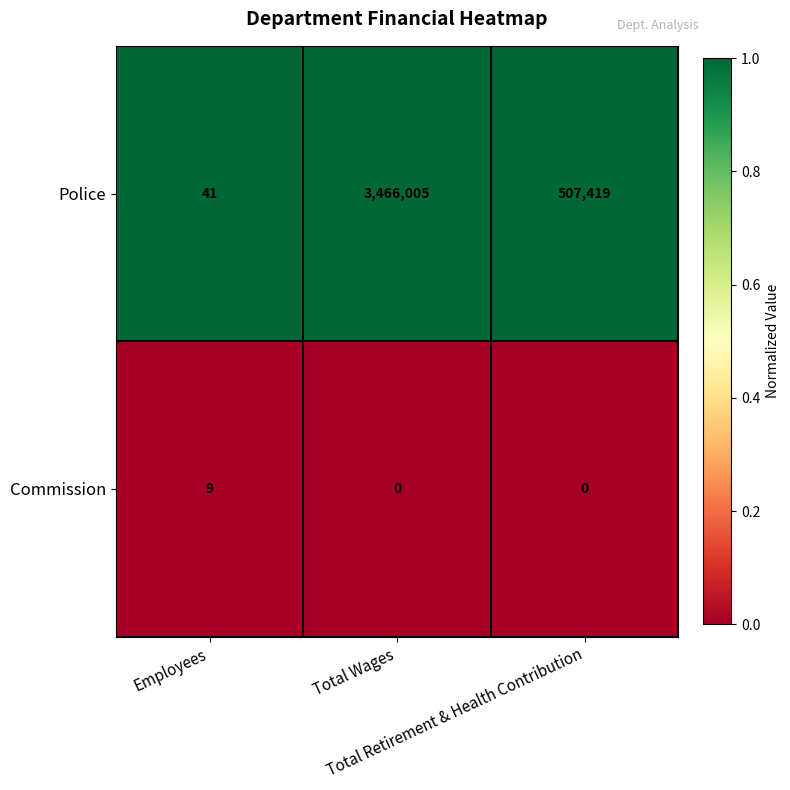

What is the greatest value displayed?

3466005